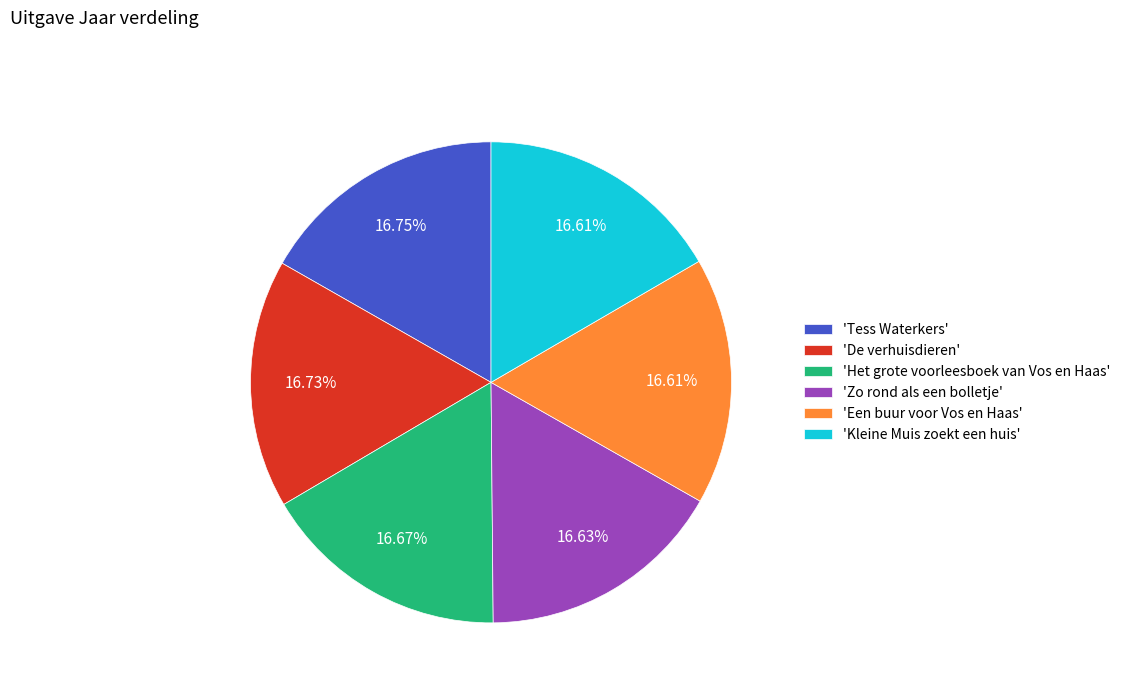

Count the number of slices in the pie.

6